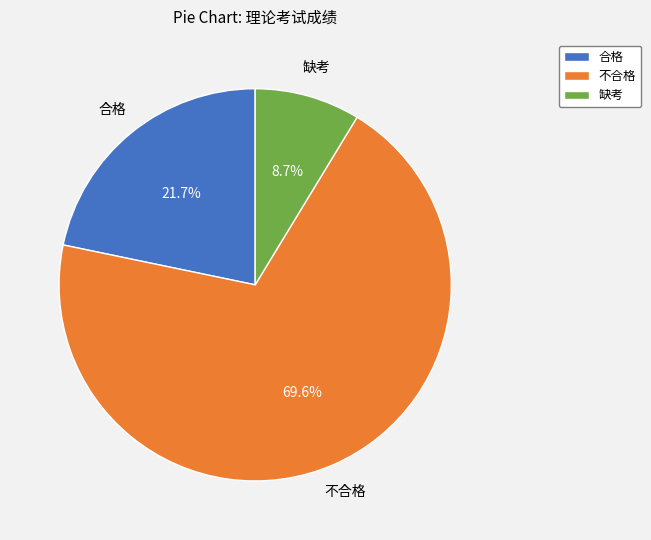

To the nearest percent, what is the difference between the largest and smallest slice percentages?

61%